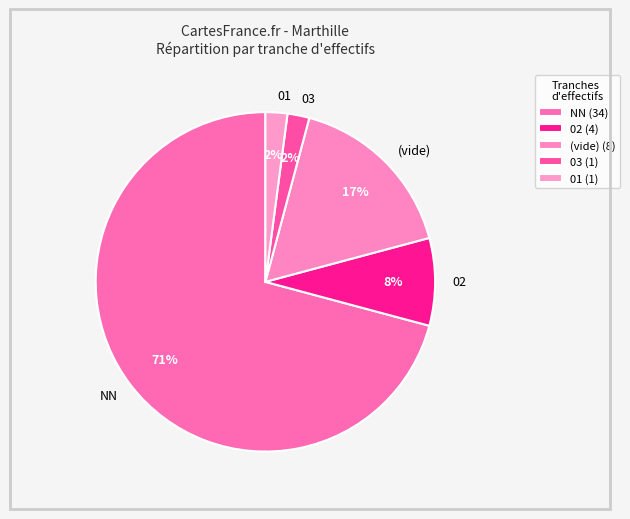

Count the number of slices in the pie.

5